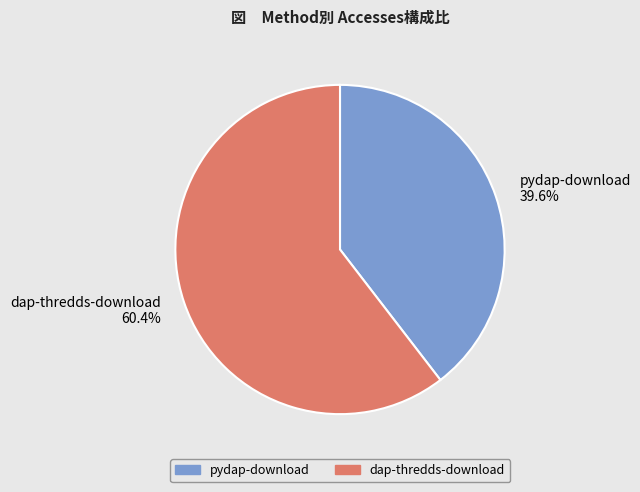

True or false: pydap-download accounts for 30% of the total.

False